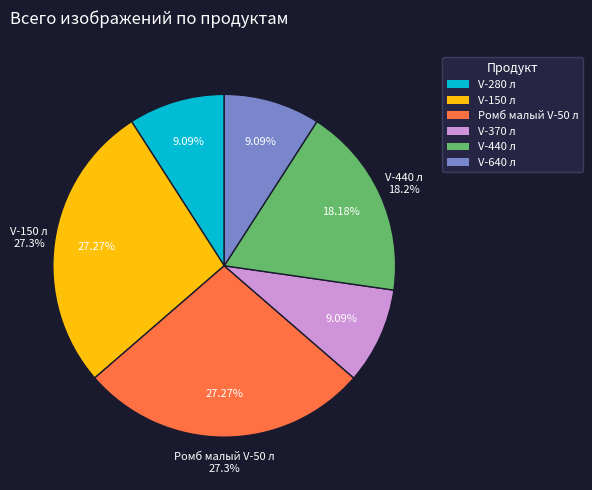

Rank the categories by value from lowest to highest.

V-280 л, V-370 л, V-640 л, V-440 л, V-150 л, Ромб малый V-50 л